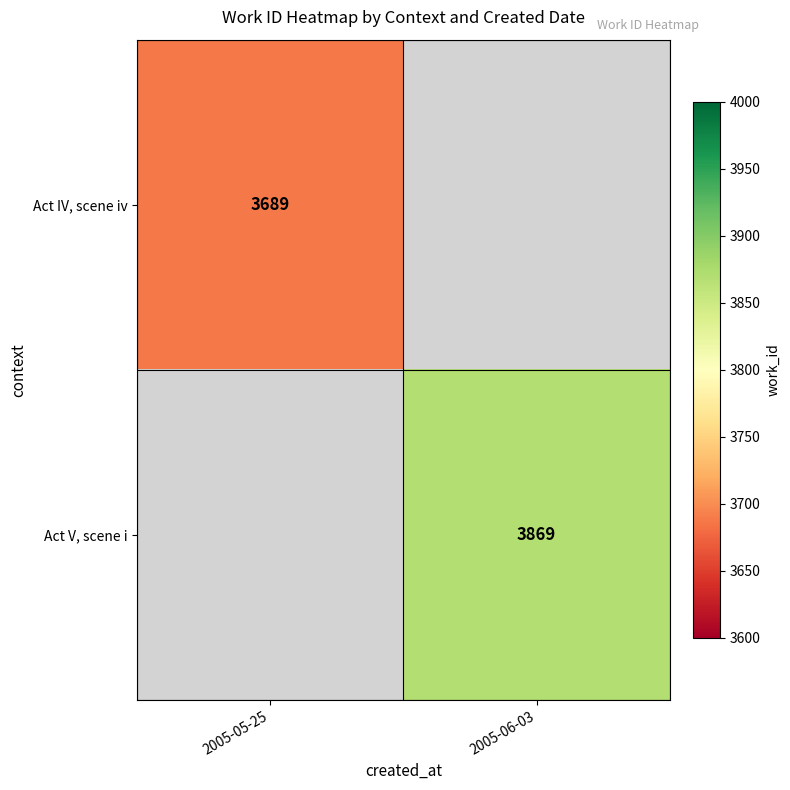

The Act IV, scene iv series shows 5329 at 2005-05-25. True or false?

False